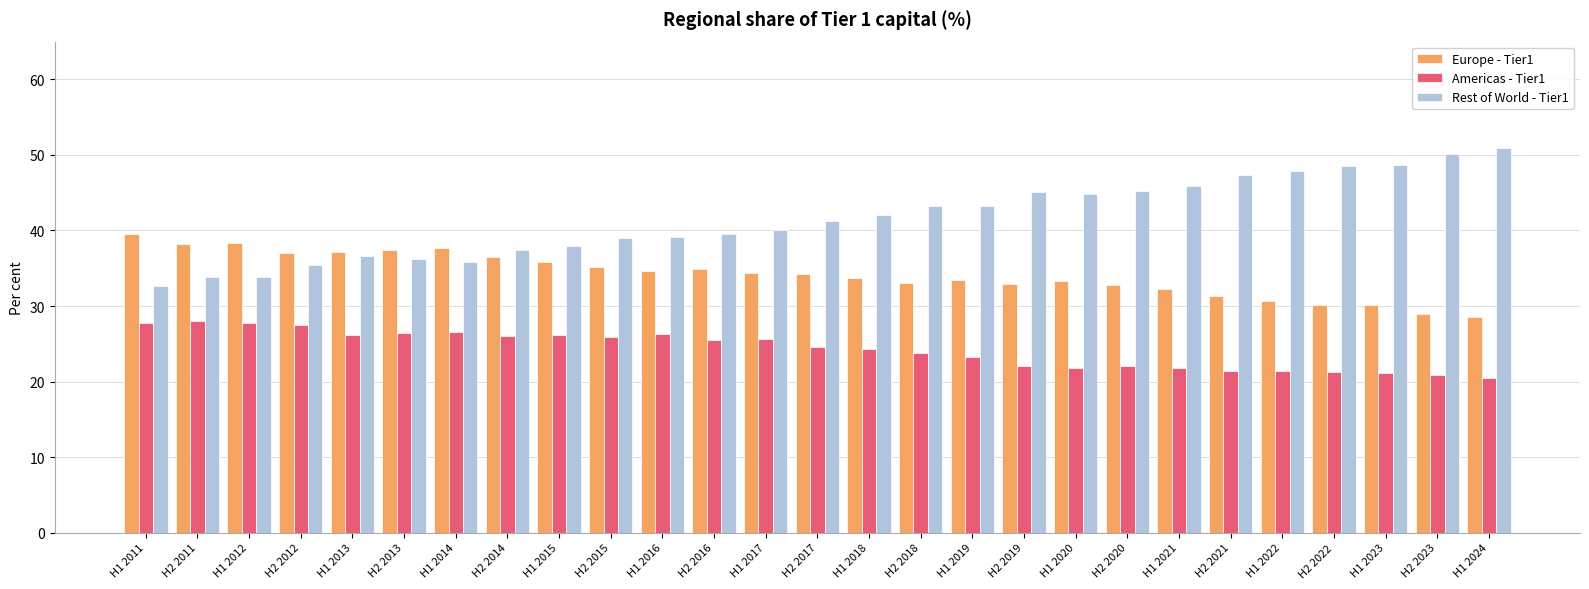

What is the maximum value shown in the chart?

51.0